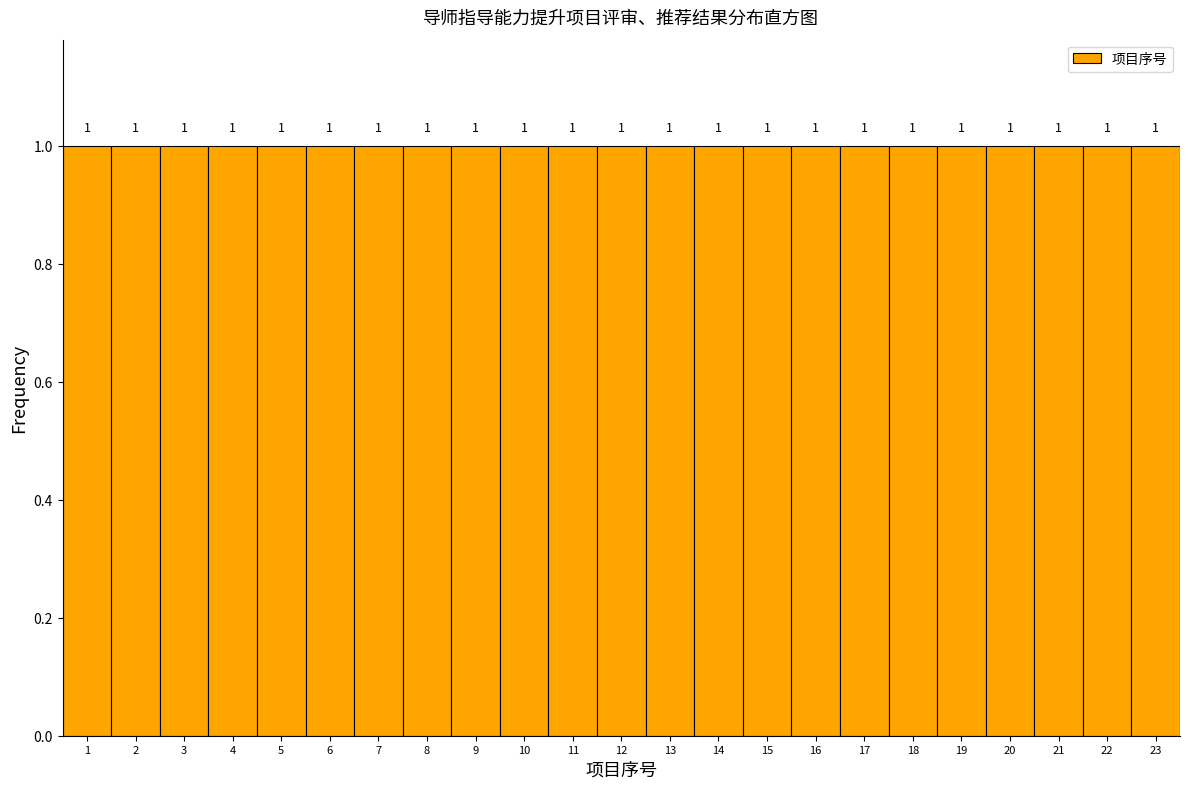

How tall is the bar that spans 11.5 to 12.5 on the x-axis?

1